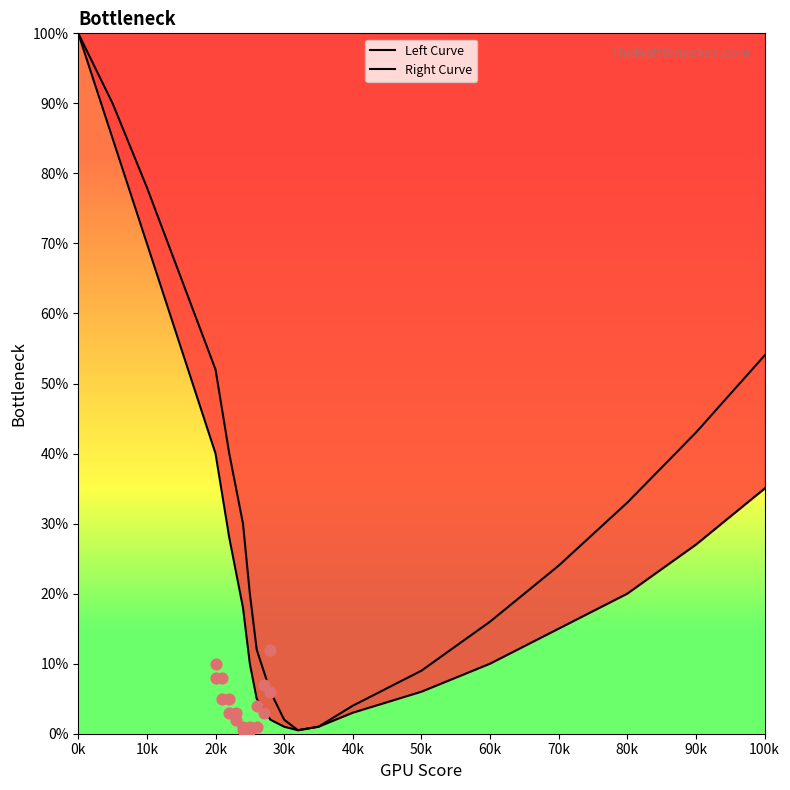

What are all the series names shown in the legend?

Left Curve, Right Curve